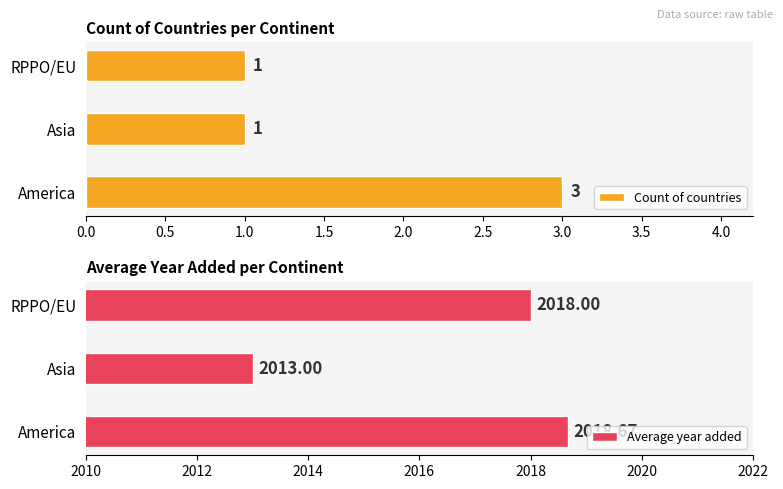

What is the smallest value displayed?

1.0